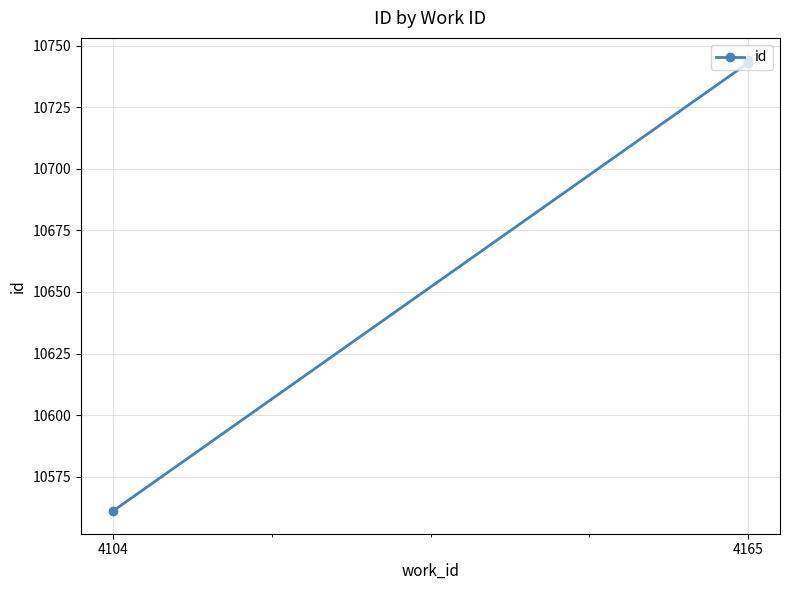

What is the sum of all values?

32048